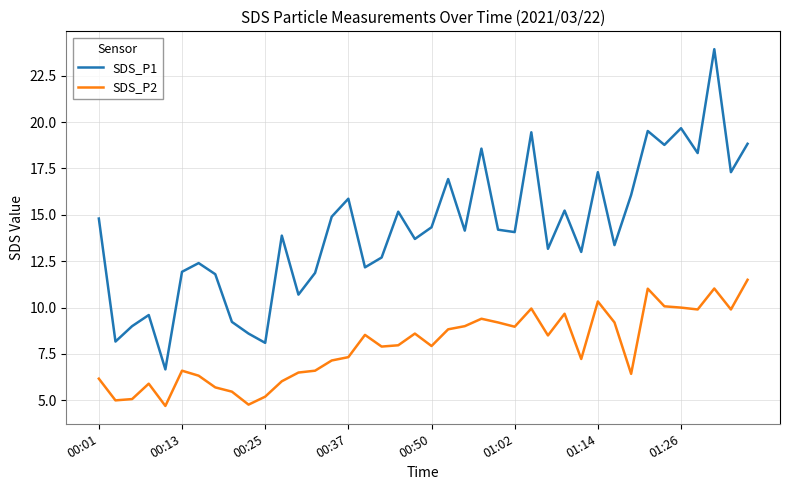

List the series in order of their overall mean, highest first.

SDS_P1, SDS_P2